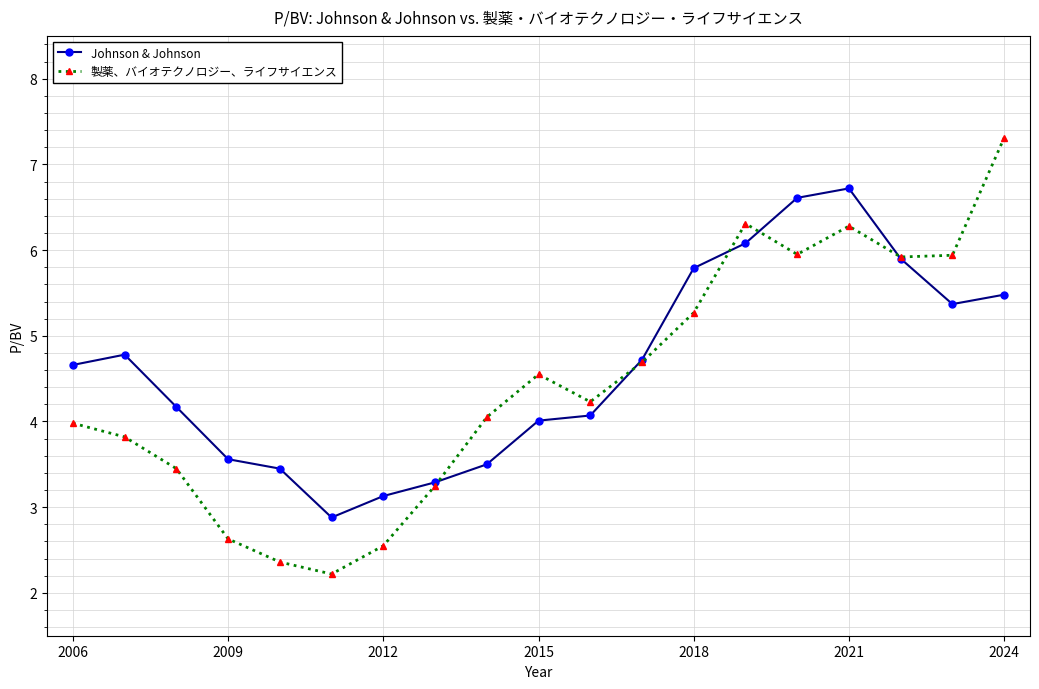

What is the lowest value of the 製薬、バイオテクノロジー、ライフサイエンス series?

2.2